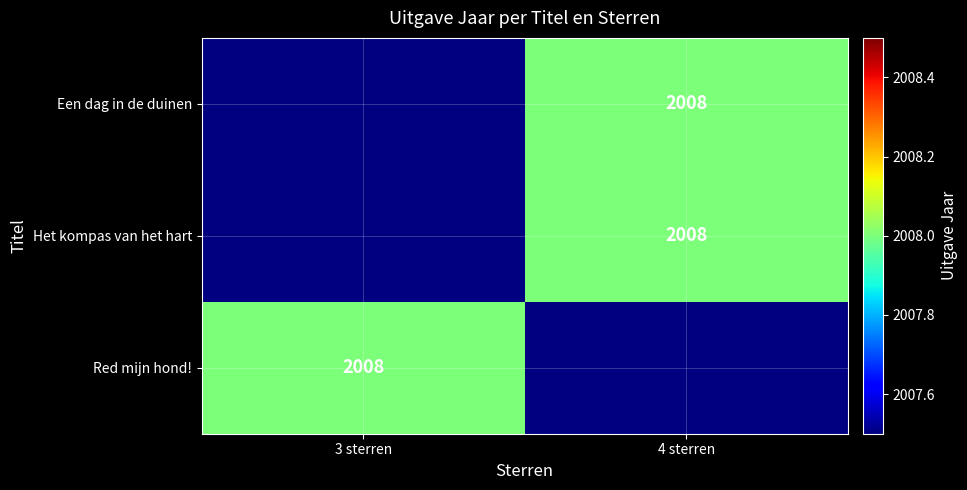

Rank the series at 3 sterren from lowest to highest value.

Een dag in de duinen, Het kompas van het hart, Red mijn hond!